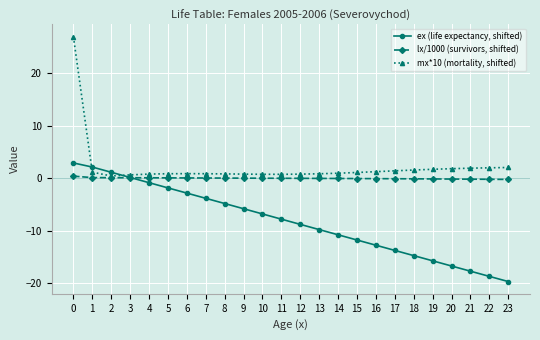

At 7, list the series in order from smallest to largest.

ex (life expectancy, shifted), lx/1000 (survivors, shifted), mx*10 (mortality, shifted)